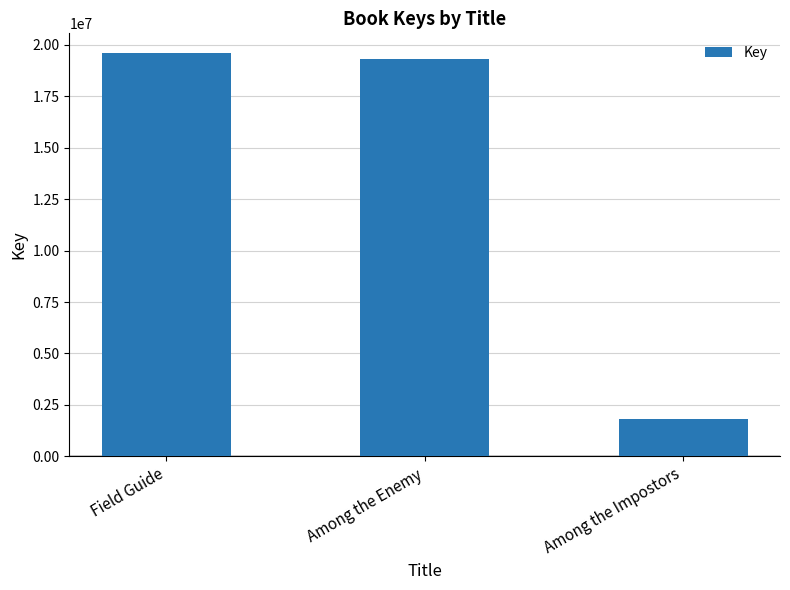

Which has a higher value, Field Guide or Among the Enemy?

Field Guide